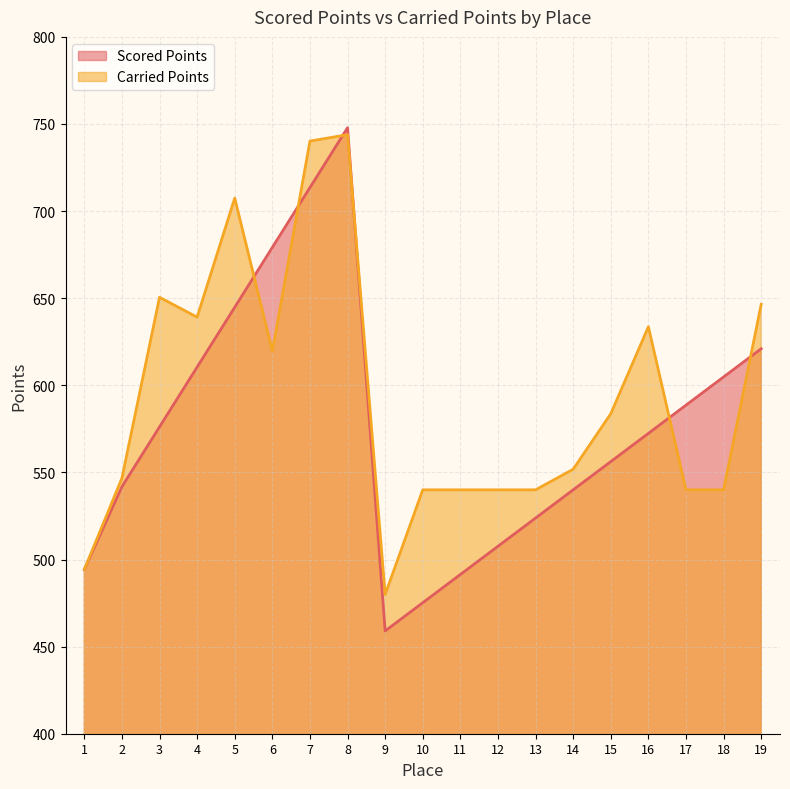

What is the greatest value displayed?

747.8